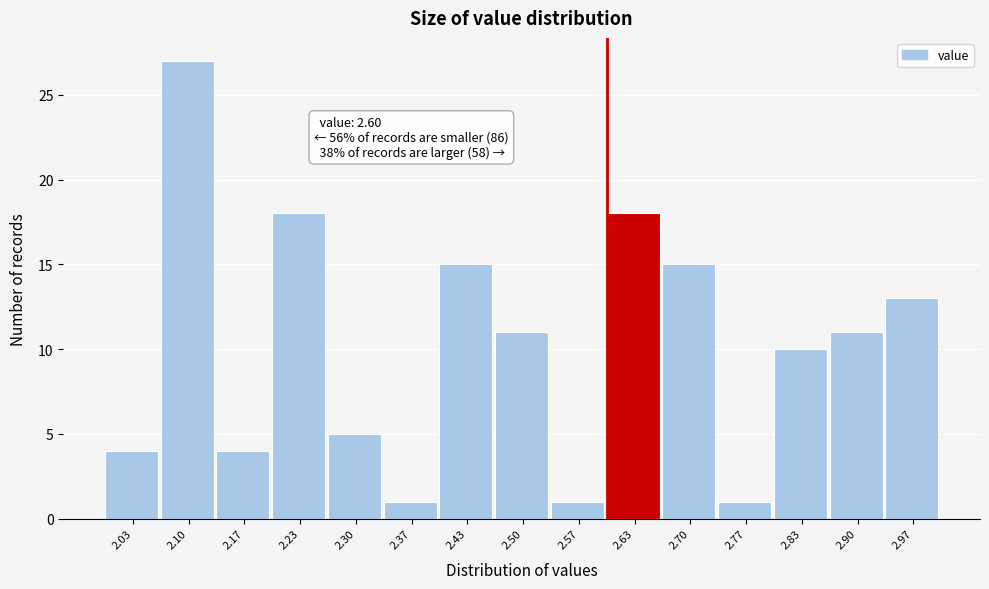

Over which range of the x-axis is the bar tallest?

2.07 to 2.13